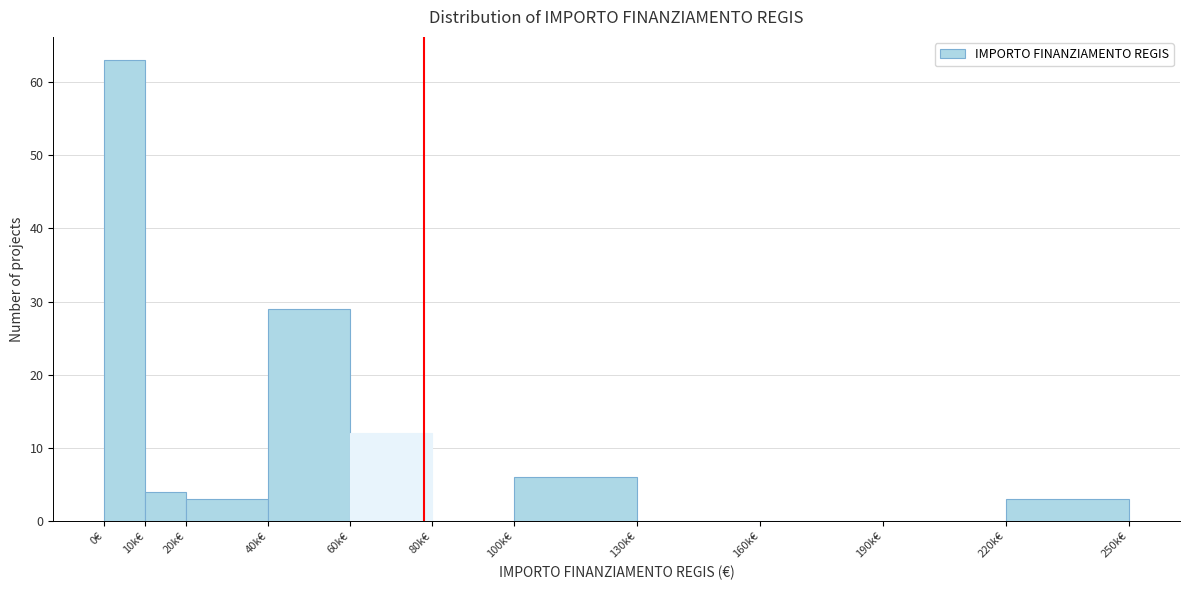

Reading right to left, what are all the values shown in this chart?

220k€=3	190k€=0	160k€=0	130k€=0	100k€=6	80k€=0	60k€=12	40k€=29	20k€=3	10k€=4	0€=63